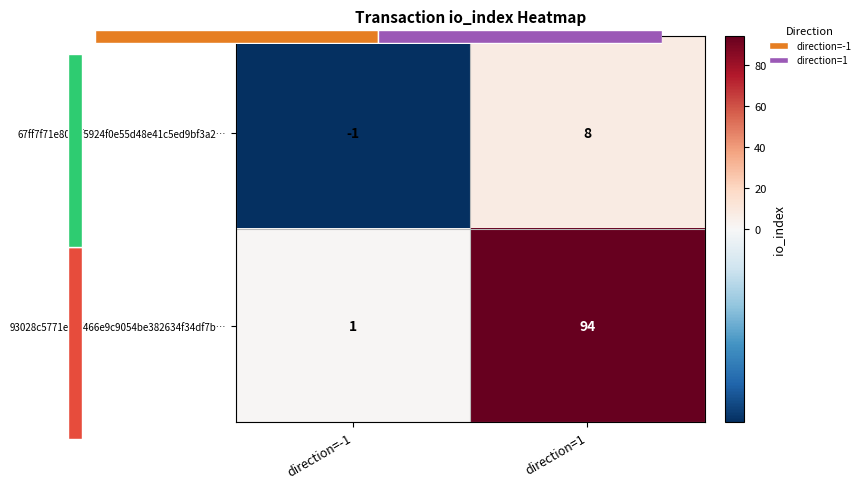

Rank the series at direction=-1 from lowest to highest value.

67ff7f71e80c5f5924f0e55d48e41c5ed9bf3a2…, 93028c5771ebaf466e9c9054be382634f34df7b…